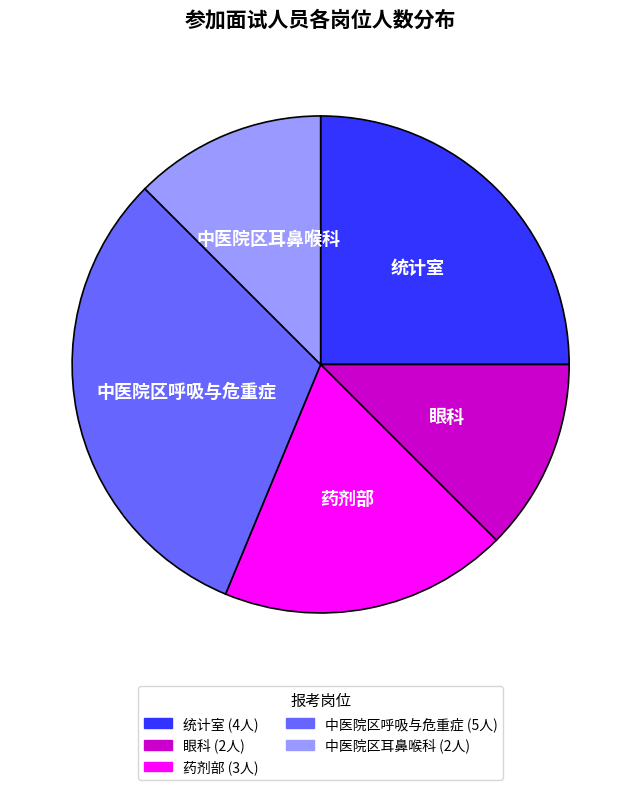

Which slice is the largest?

中医院区呼吸与危重症